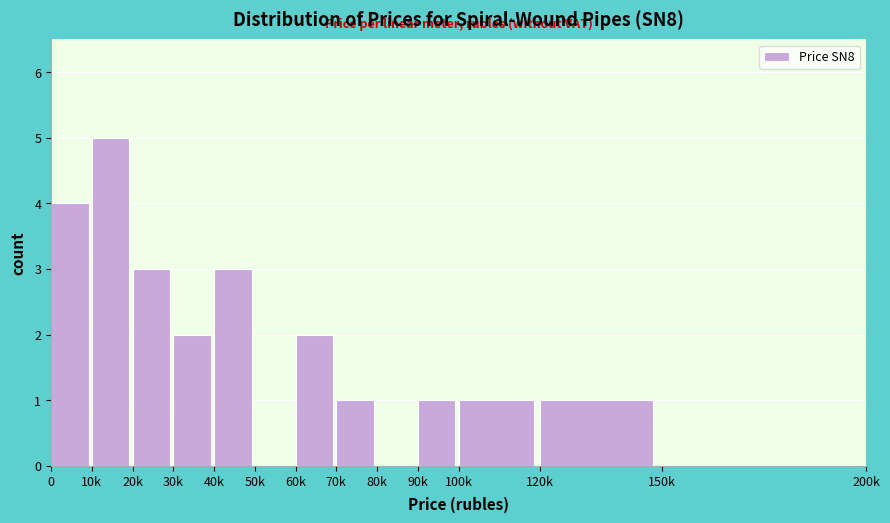

Reading left to right, list all the values displayed in this chart.

0=4	10k=5	20k=3	30k=2	40k=3	50k=0	60k=2	70k=1	80k=0	90k=1	100k=1	120k=1	150k=0